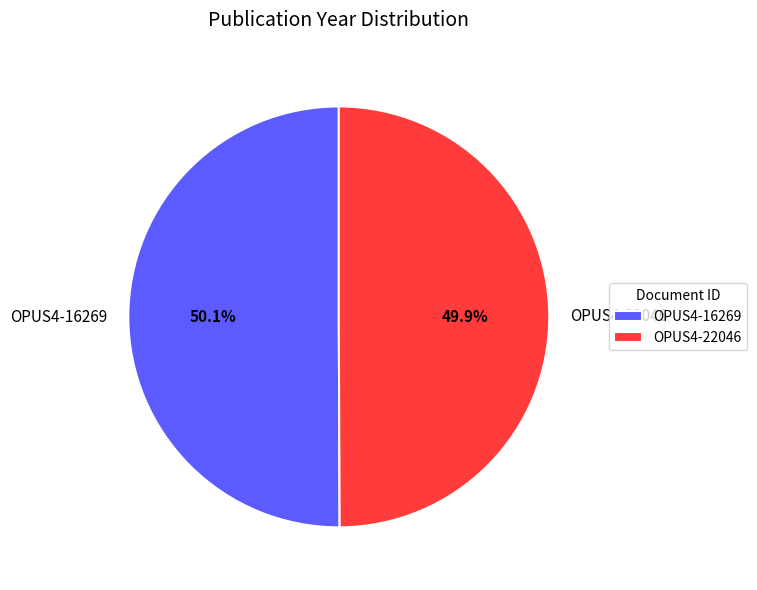

To the nearest percent, what percentage of the pie is OPUS4-16269?

50%